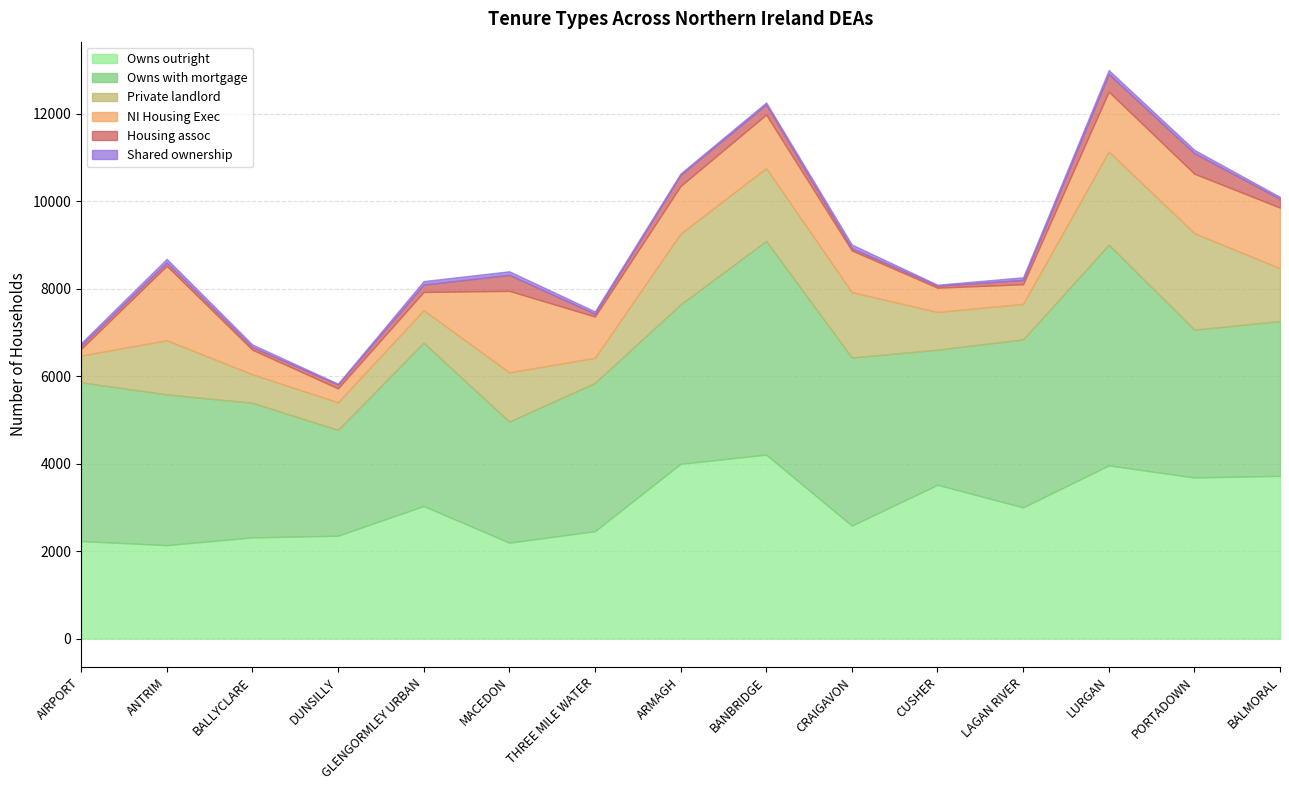

At which category does NI Housing Exec reach its first local valley?

DUNSILLY